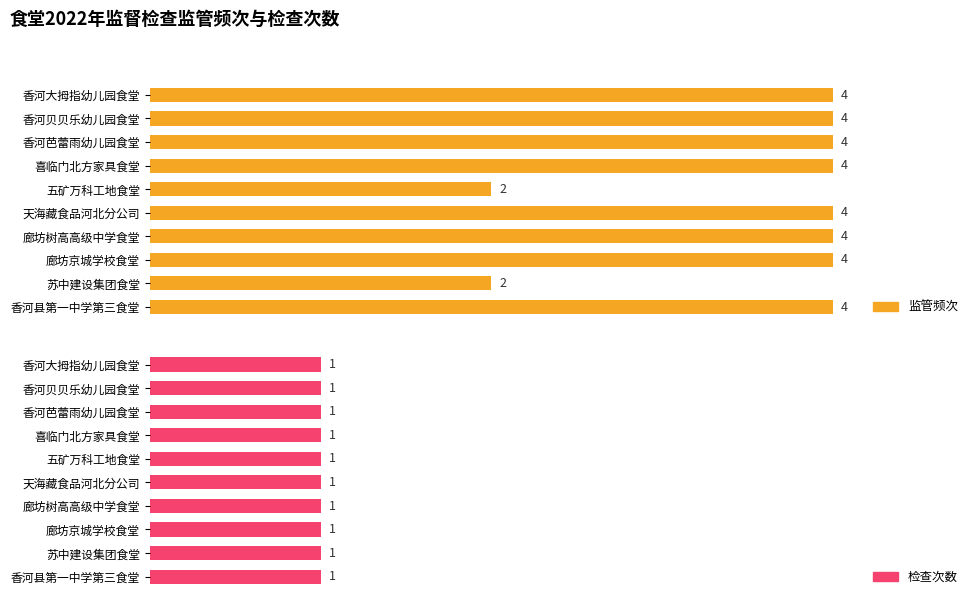

What is the average value of the 监管频次 series?

3.6